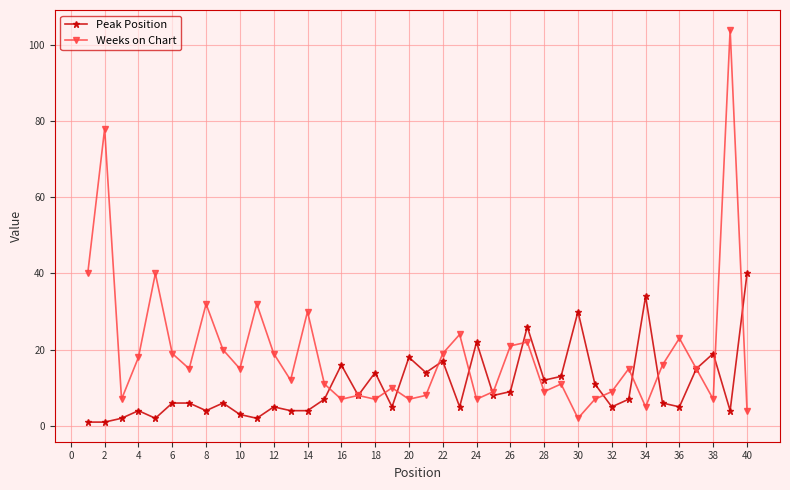

Which series has the widest spread of values?

Weeks on Chart